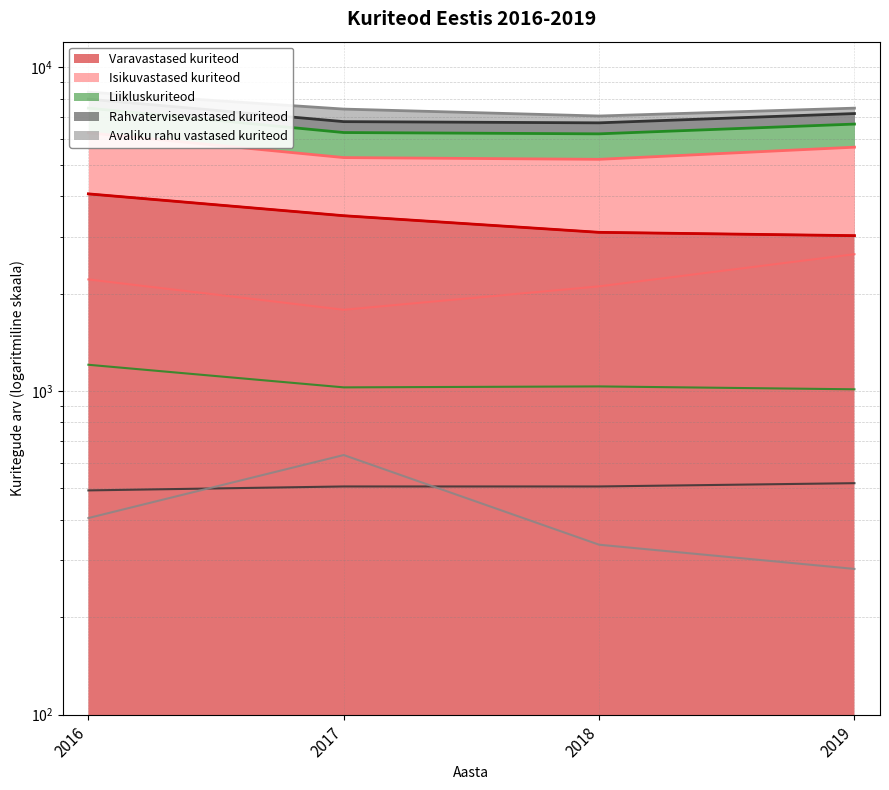

Read the Rahvatervisevastased kuriteod value at 2017.

507